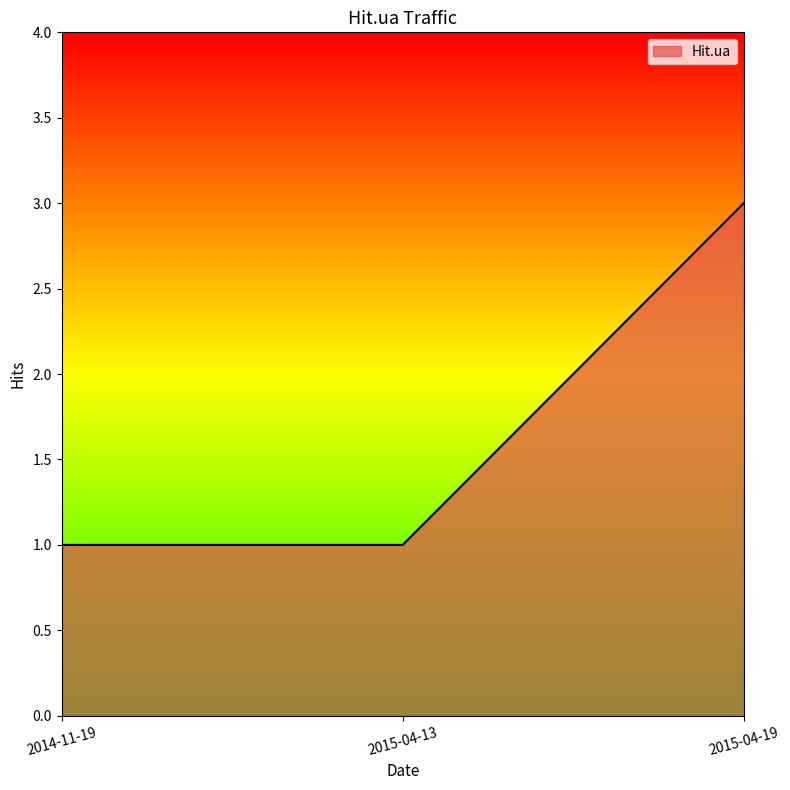

Count the number of data series in this chart.

1